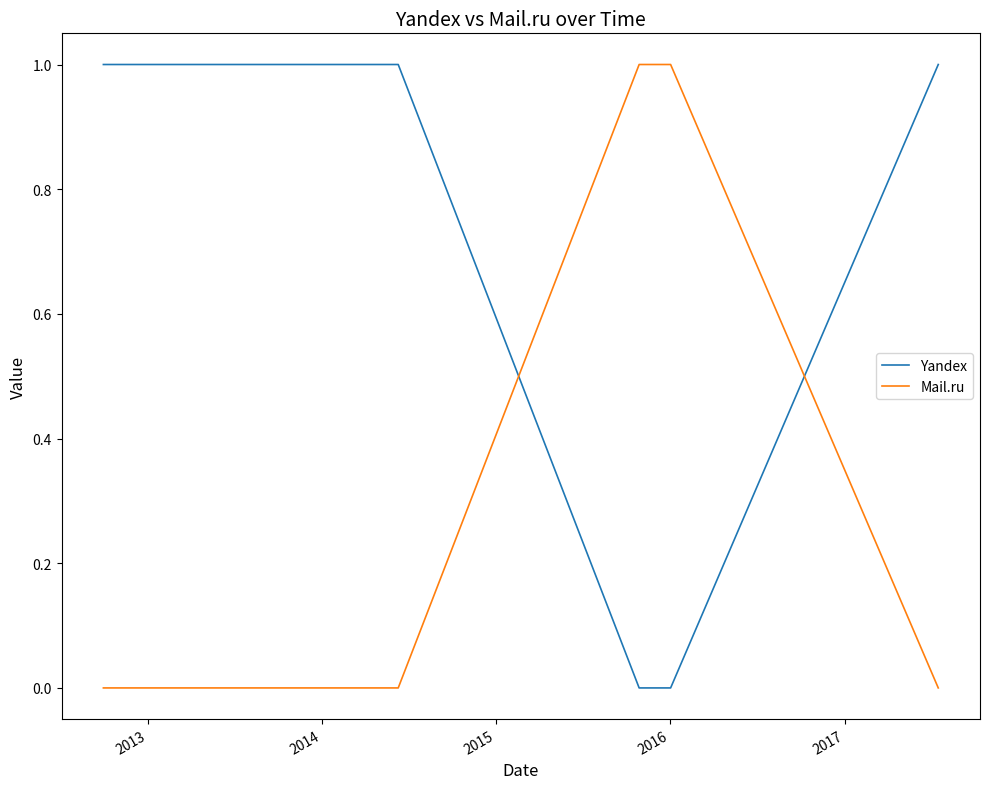

What are all the series names shown in the legend?

Yandex, Mail.ru